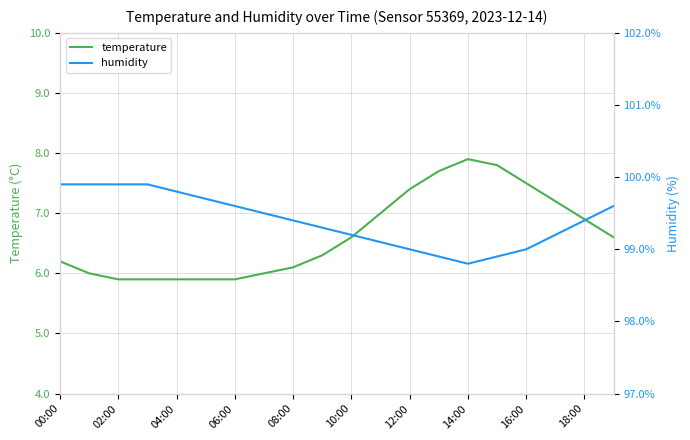

The value of temperature at 08:00 is 8.0. True or false?

False